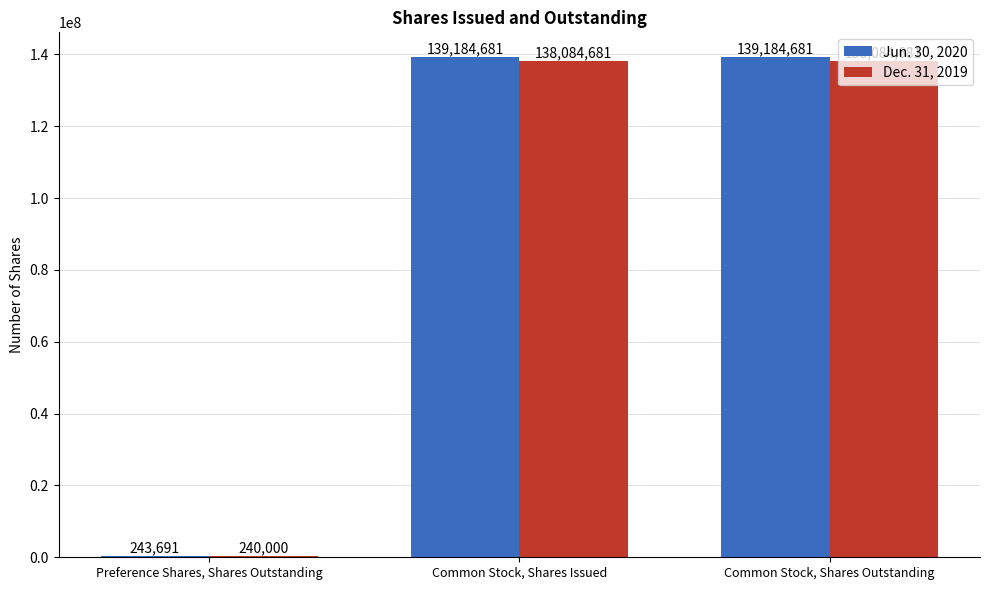

Is the value of Jun. 30, 2020 at Common Stock, Shares Outstanding greater than the value of Dec. 31, 2019 at Common Stock, Shares Issued?

Yes